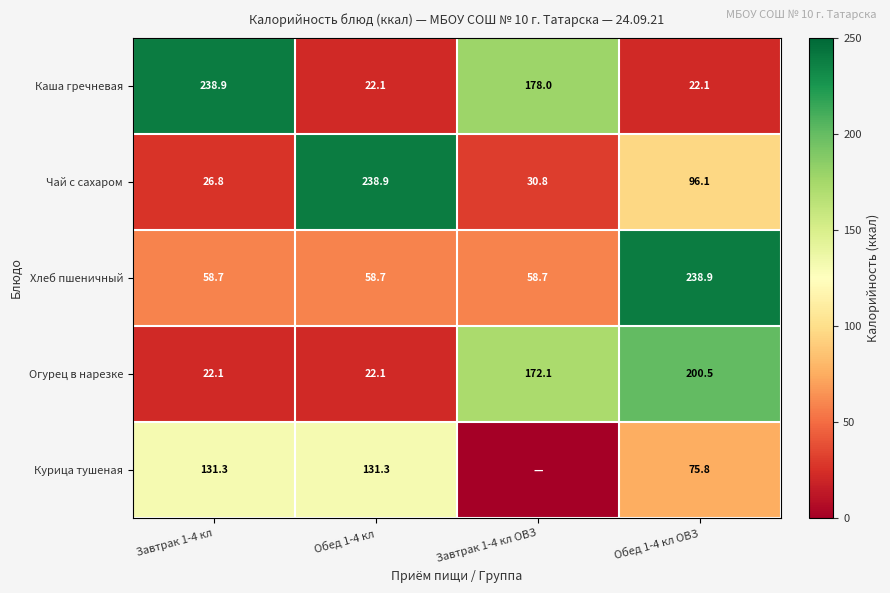

What is the total value across all series at Обед 1-4 кл ОВЗ?

633.4